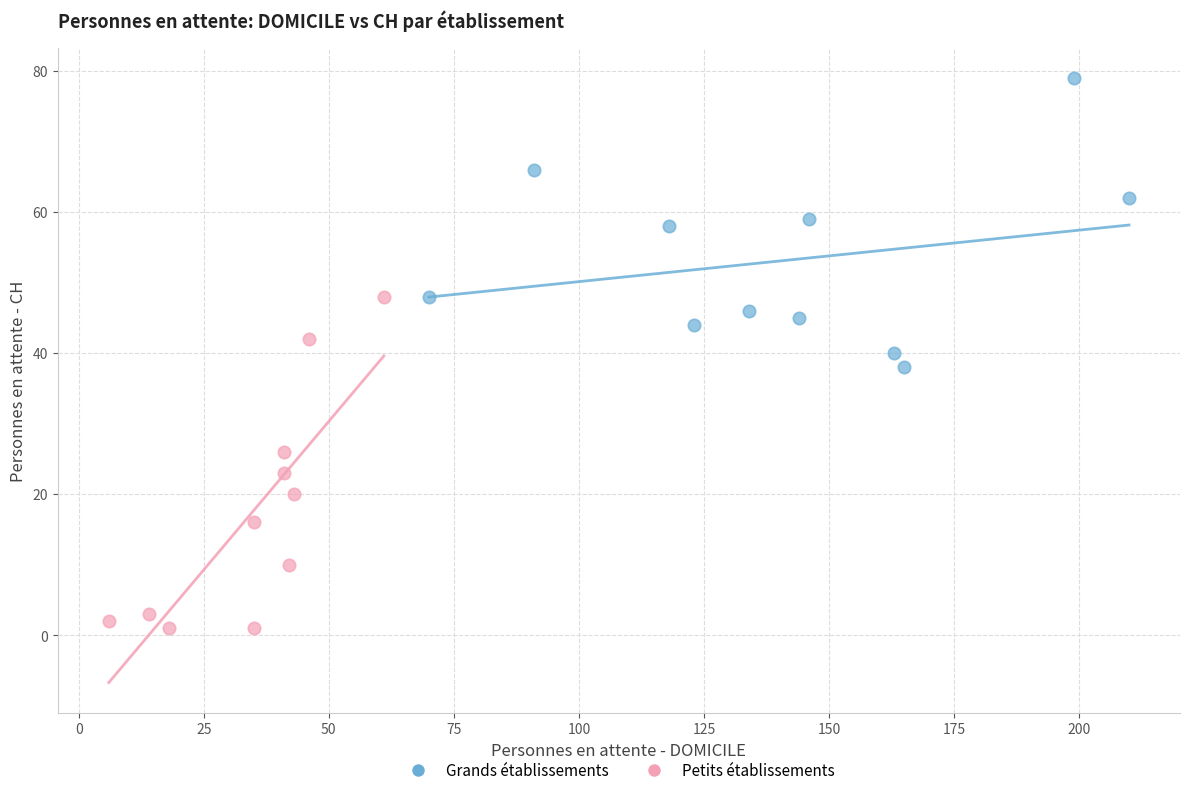

Which series contains the lowest Y value?

Petits établissements